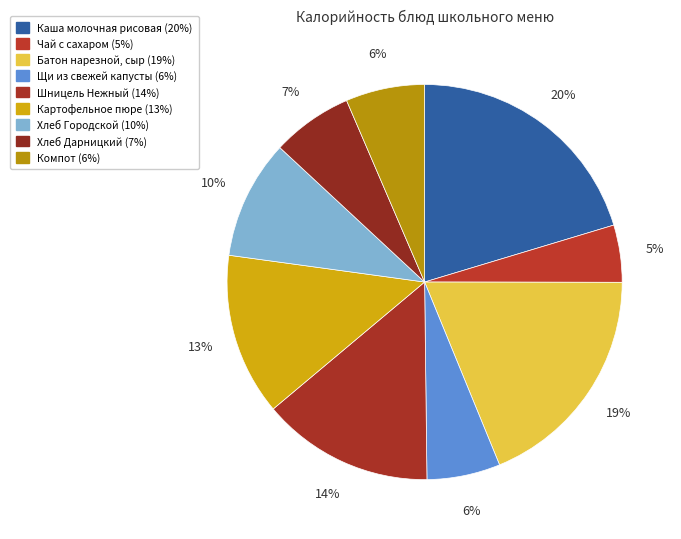

Approximately how many times larger is the value at Хлеб Городской compared to Батон нарезной, сыр?

0.5